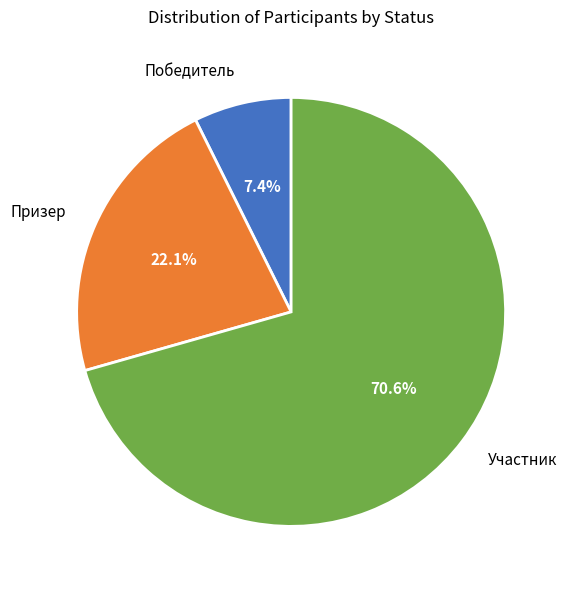

What is the total percentage of Победитель and Участник?

77.9%